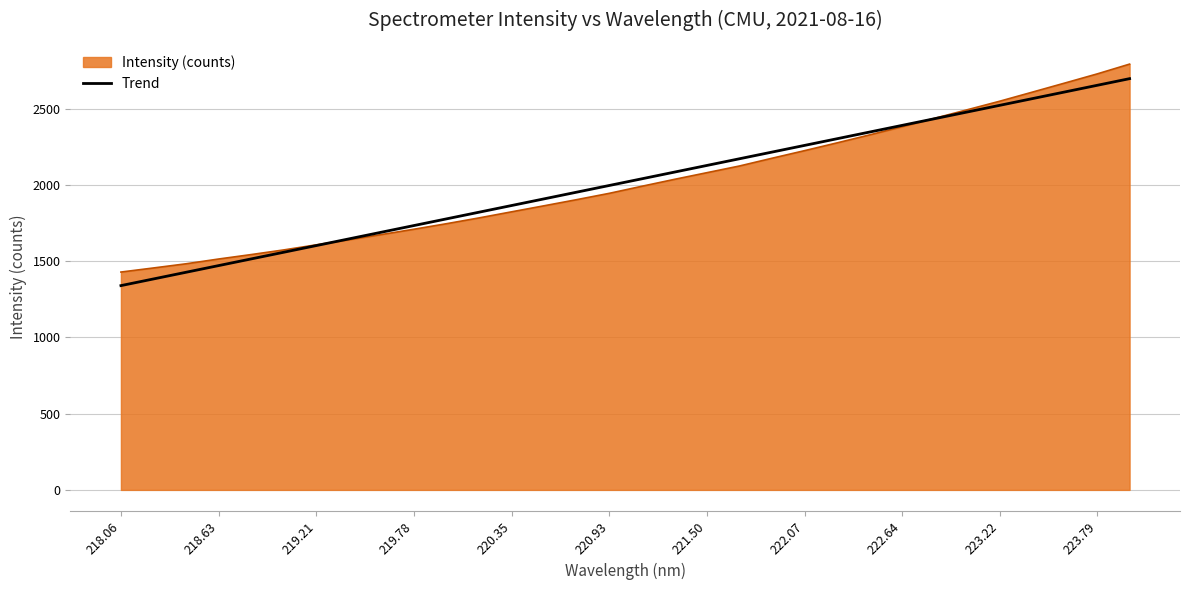

Does the chart have visible grid lines?

Yes